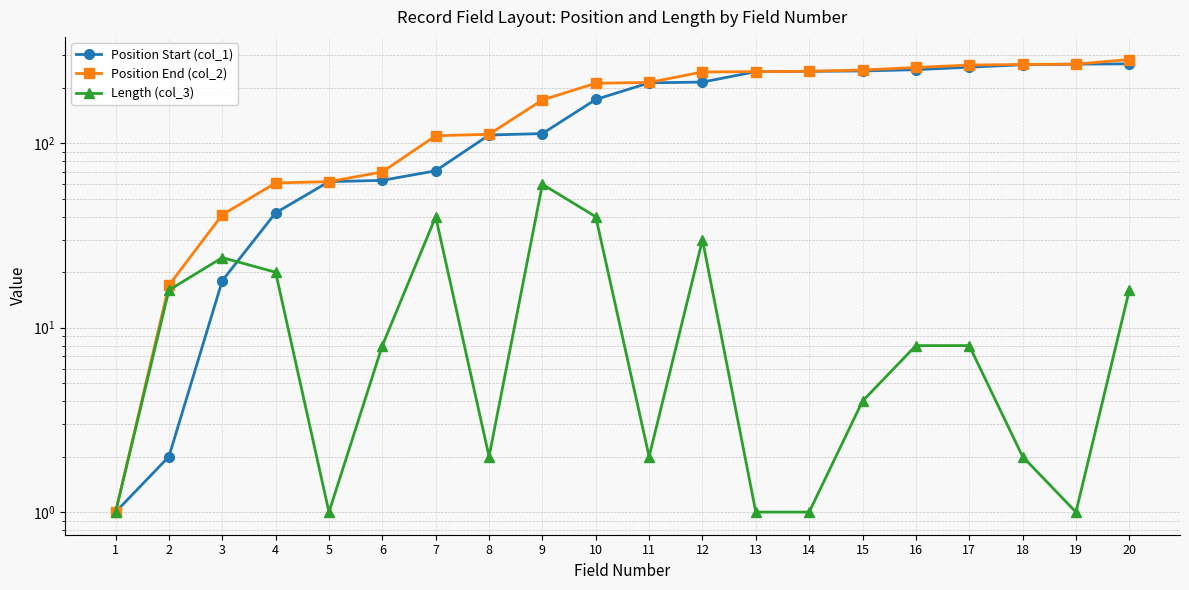

What is the average value of the Position Start (col_1) series?

157